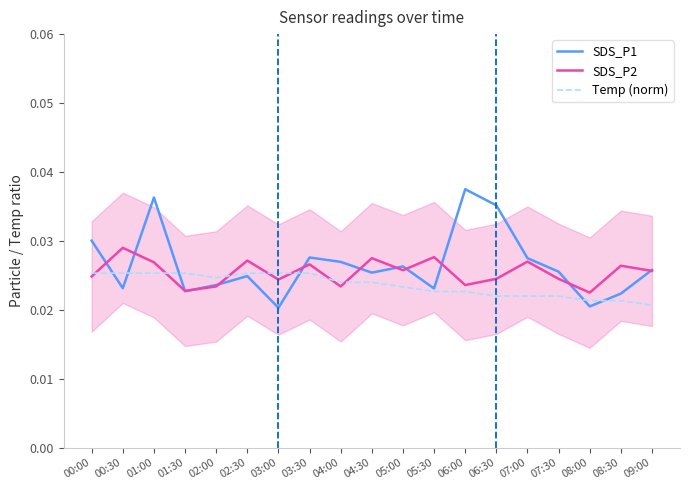

Rank the series by their maximum value, from lowest to highest.

Temp (norm), SDS_P2, SDS_P1